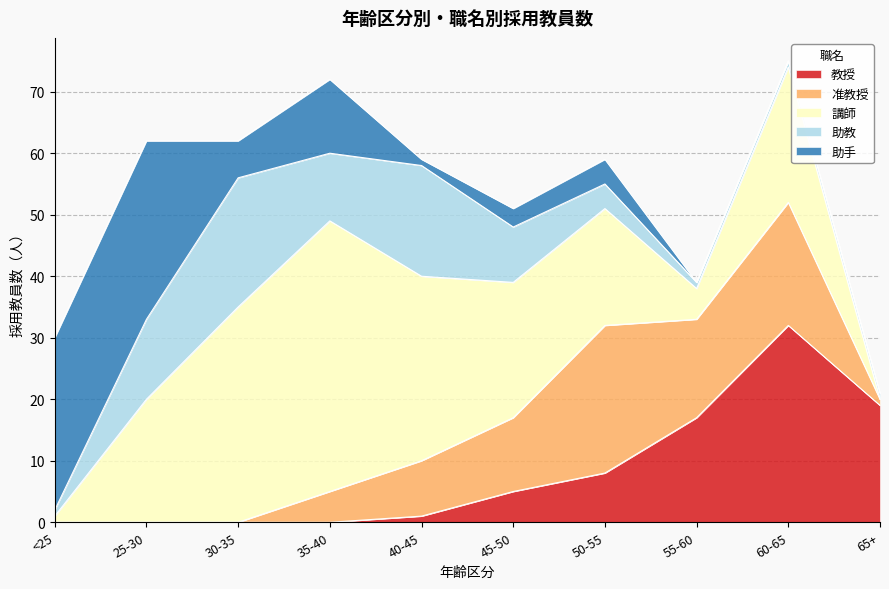

Does the chart display data point markers on the line(s)?

No